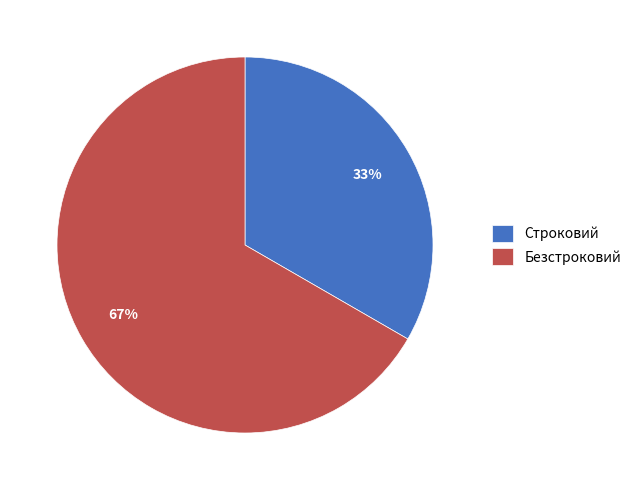

Is it true that Строковий is 33% of the pie?

True